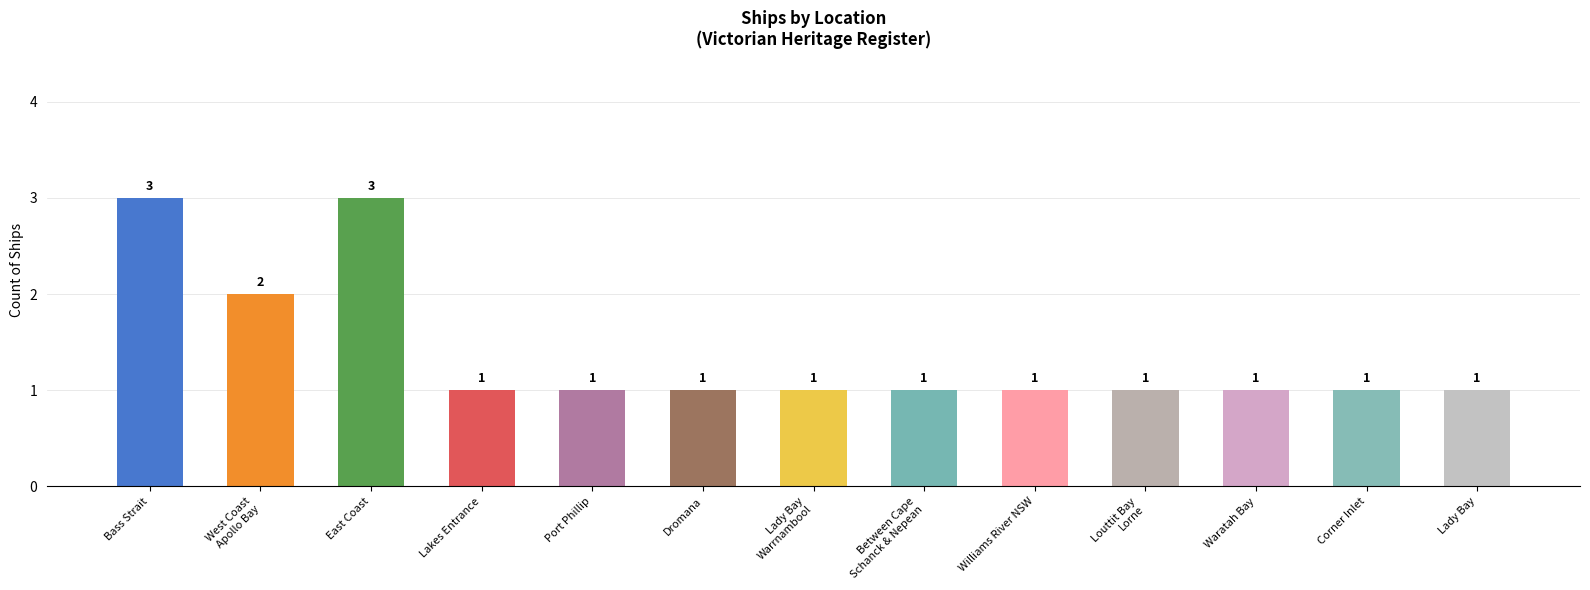

What position from the left is Lady Bay?

13